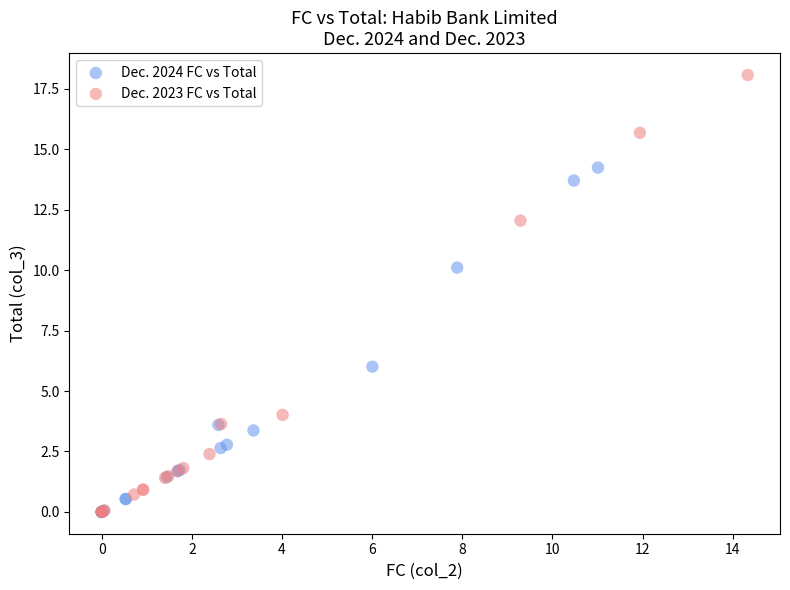

Which series has the widest spread of Y values?

Dec. 2023 FC vs Total